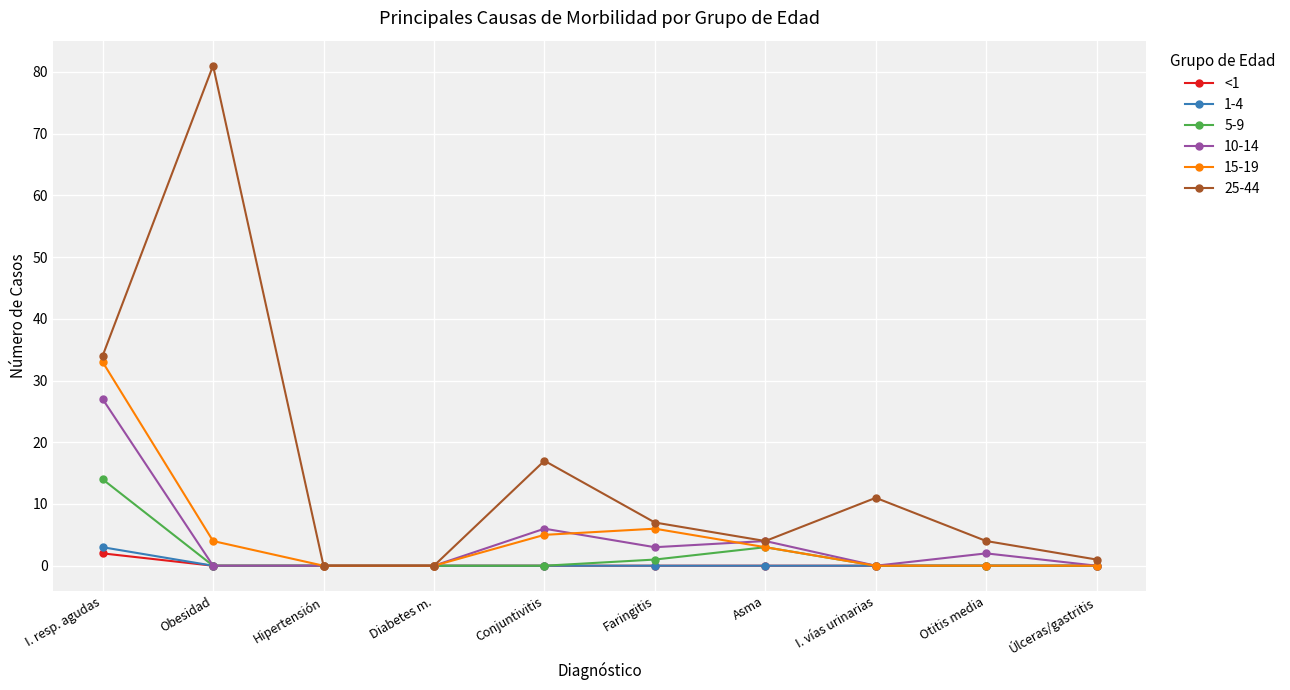

True or false: 15-19 has a value of 3 at Asma.

True